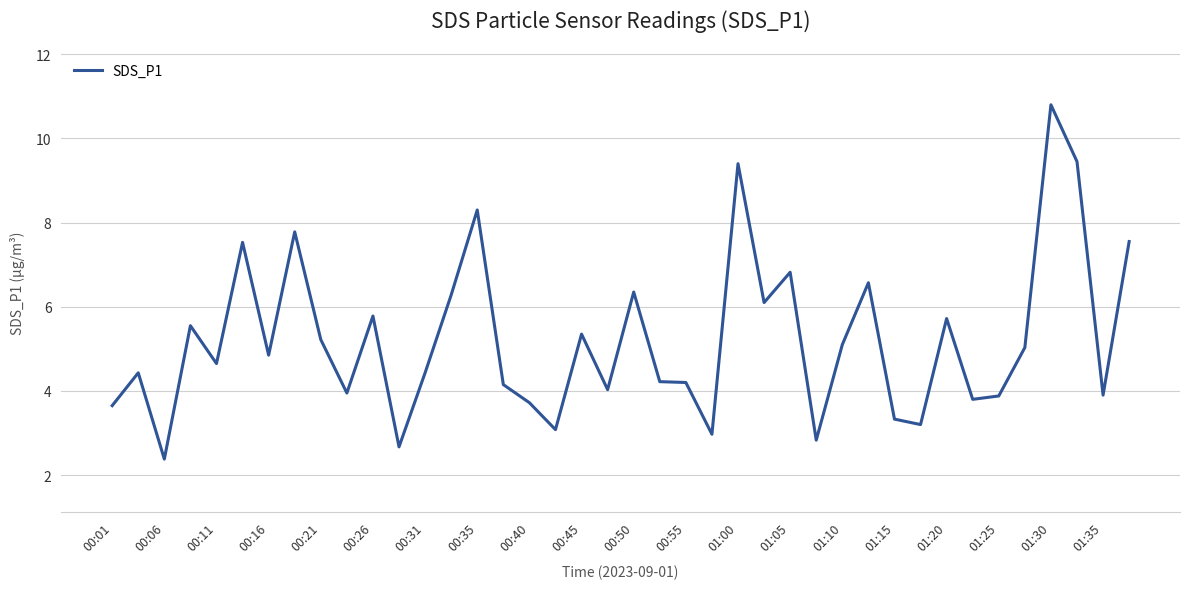

What is the smallest value displayed?

2.4